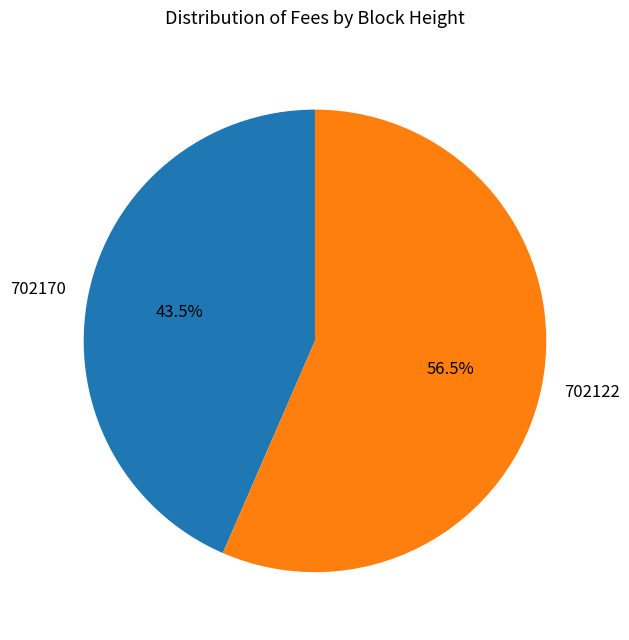

Rank the categories by value from lowest to highest.

702170, 702122